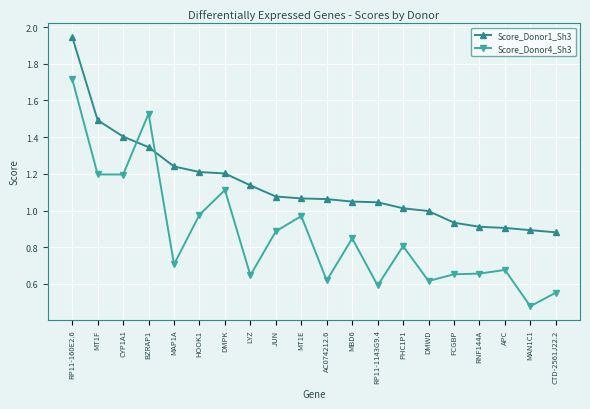

What is the sum of the Score_Donor4_Sh3 values at JUN and CYP1A1?

2.1